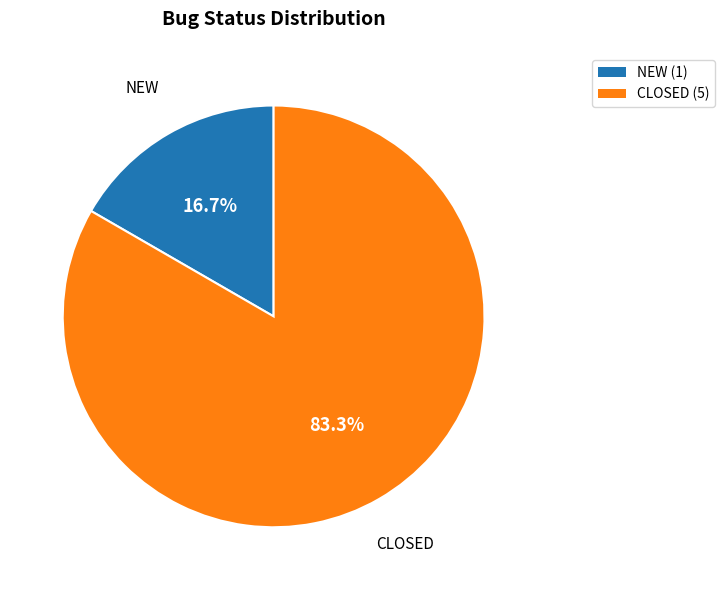

How many segments does this pie chart have?

2